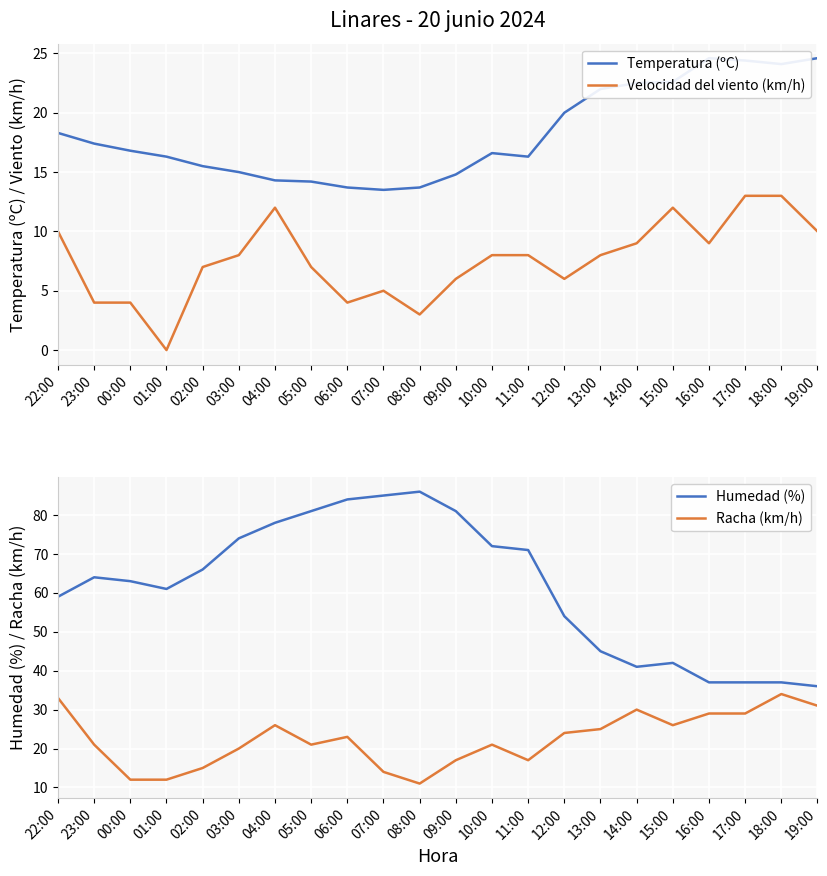

How many series are shown in this chart?

4